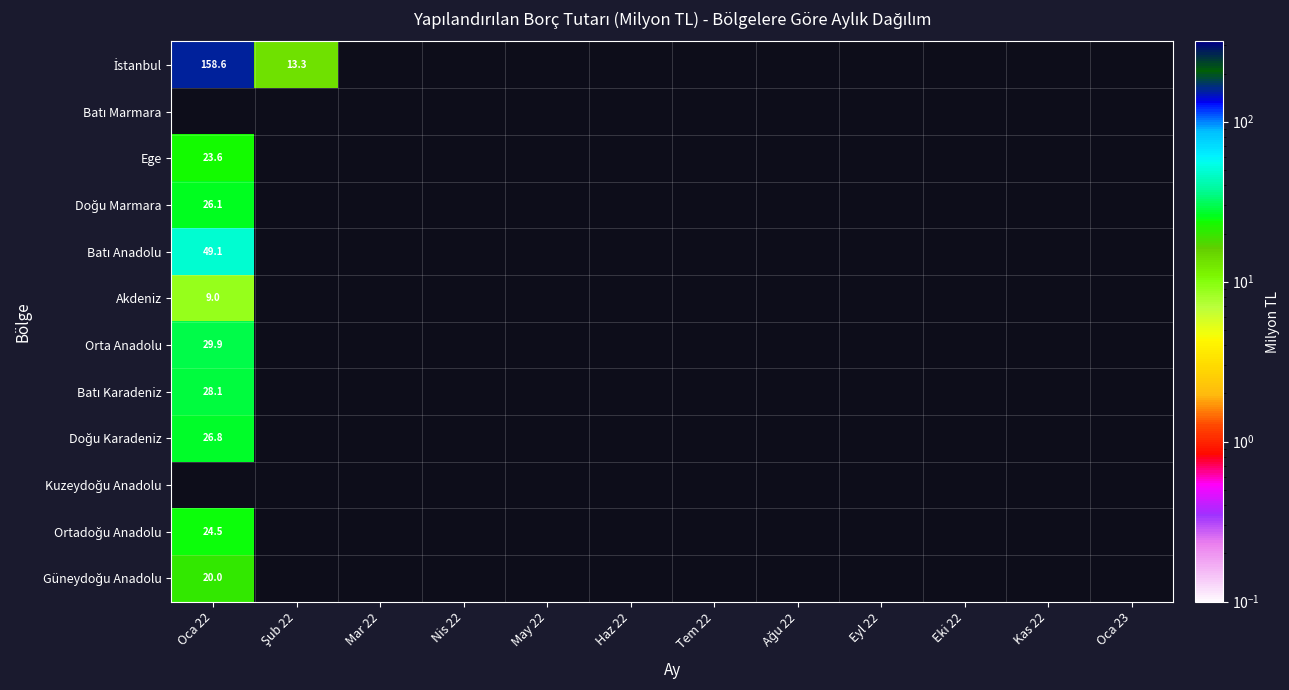

Which series has the widest spread of values?

İstanbul